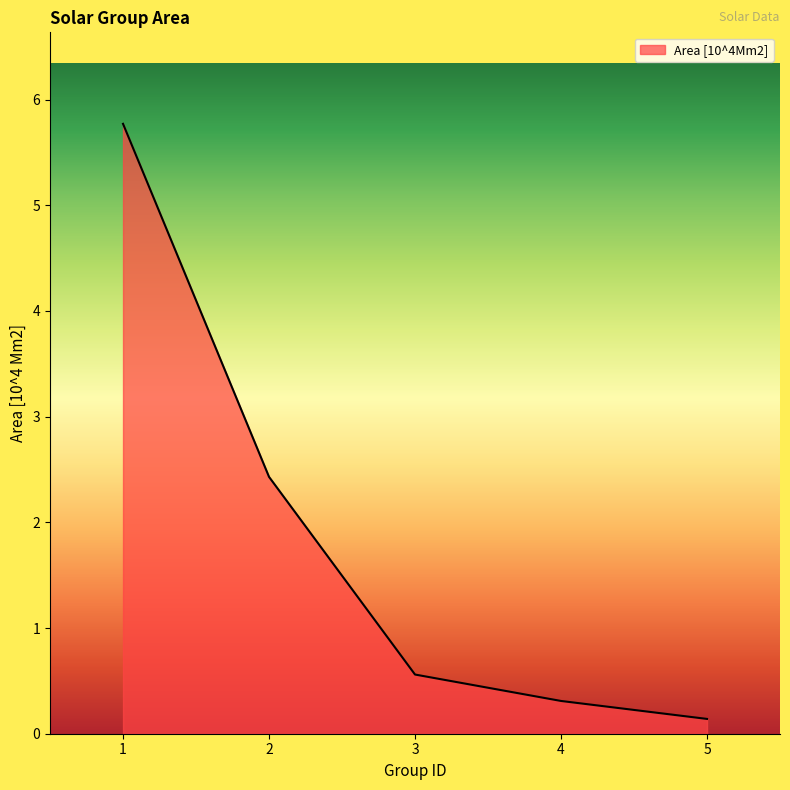

Does the chart display data point markers on the line(s)?

No